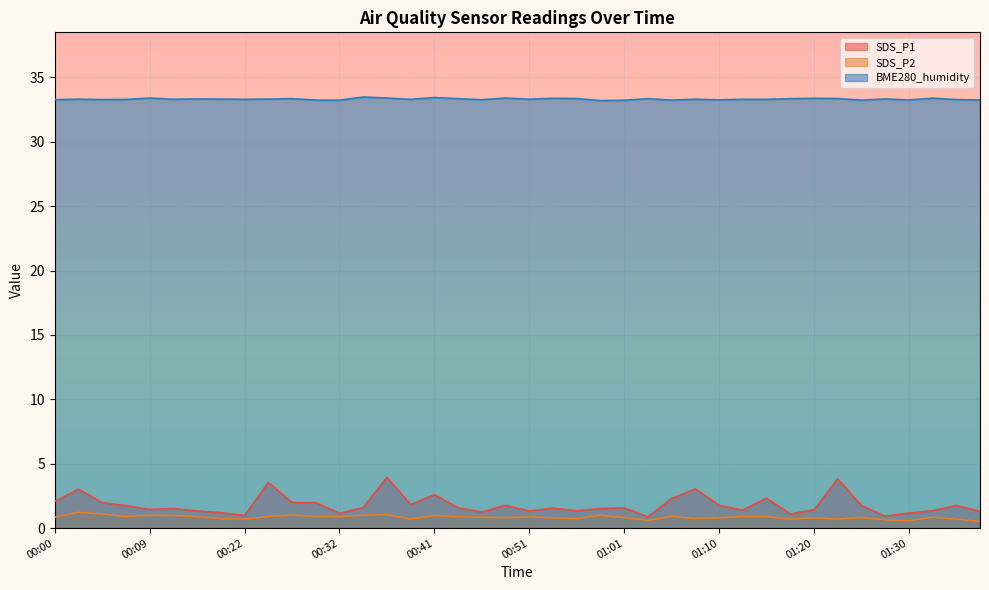

Rank the series at 00:36 from highest to lowest value.

BME280_humidity, SDS_P1, SDS_P2